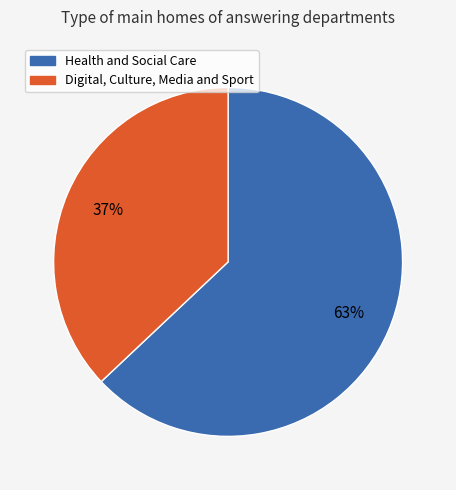

Which slice is the smallest?

Digital, Culture, Media and Sport